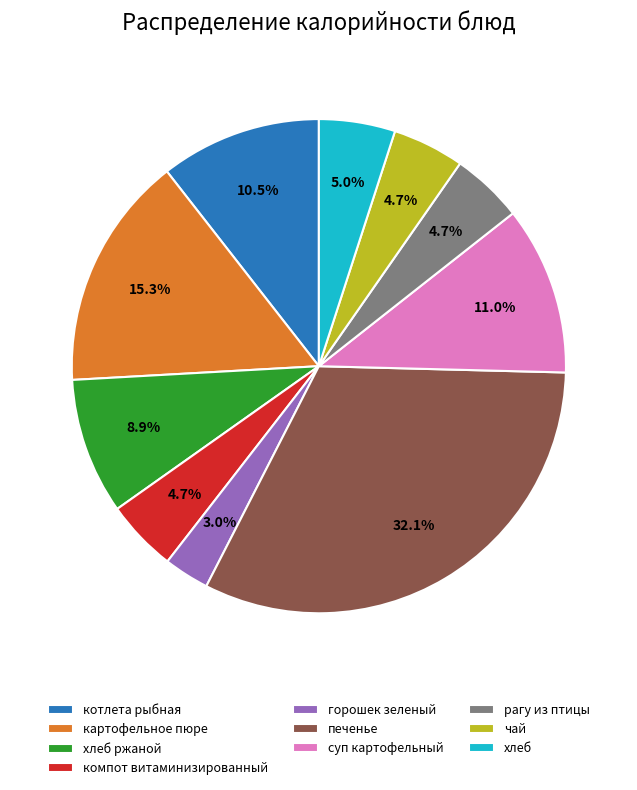

Does хлеб ржаной account for over 50% of the chart?

No